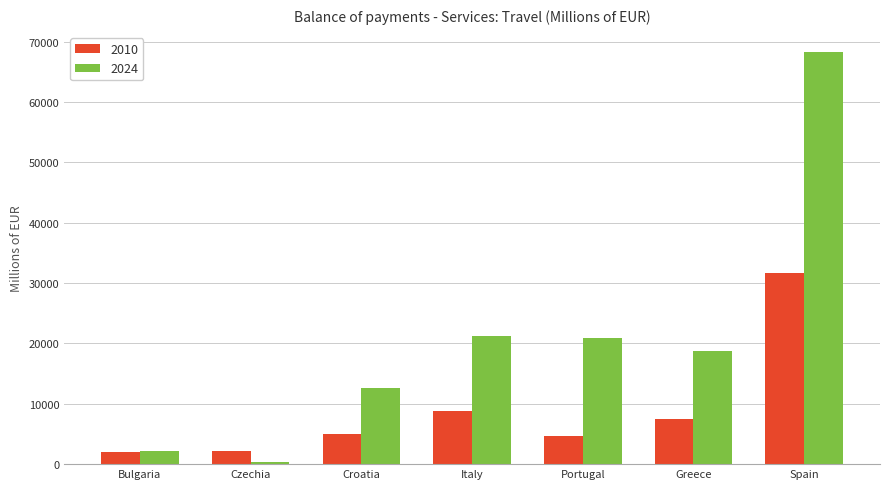

The value of 2010 at Croatia is 7883.7. True or false?

False